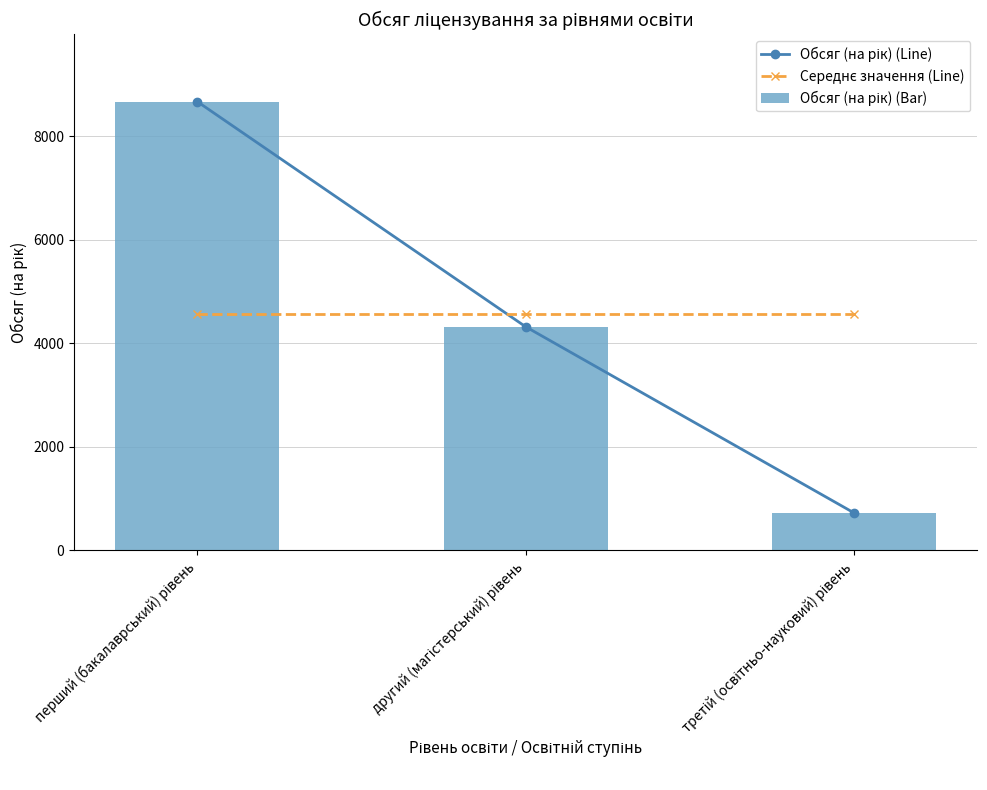

Rank the series by their maximum value, from lowest to highest.

Середнє значення (Line), Обсяг (на рік) (Line), Обсяг (на рік) (Bar)